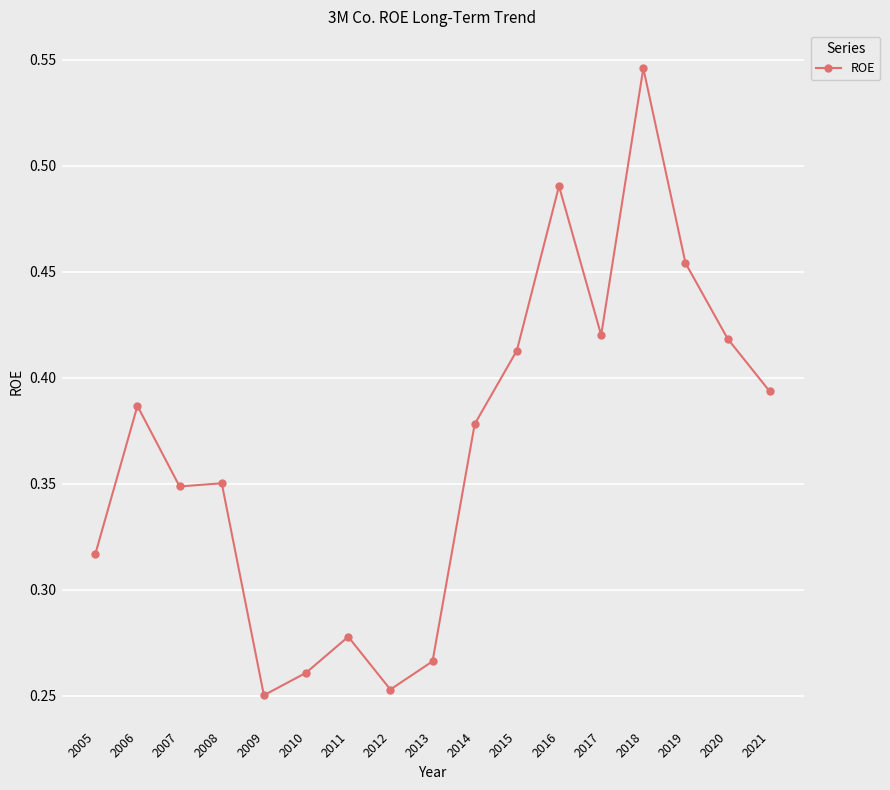

True or false: the data shows 0.5 at 2007.

False